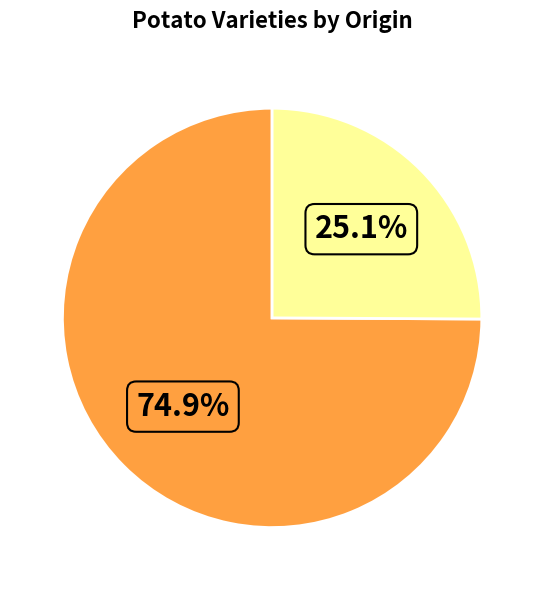

How many segments does this pie chart have?

2